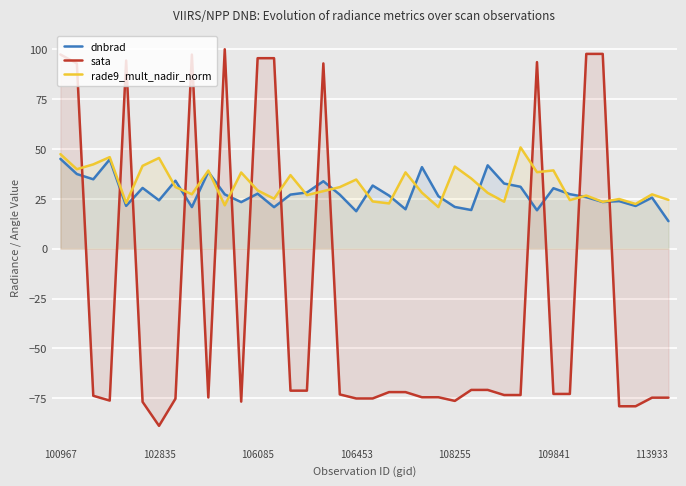

What is the difference between the highest and lowest values at 108255?

117.5